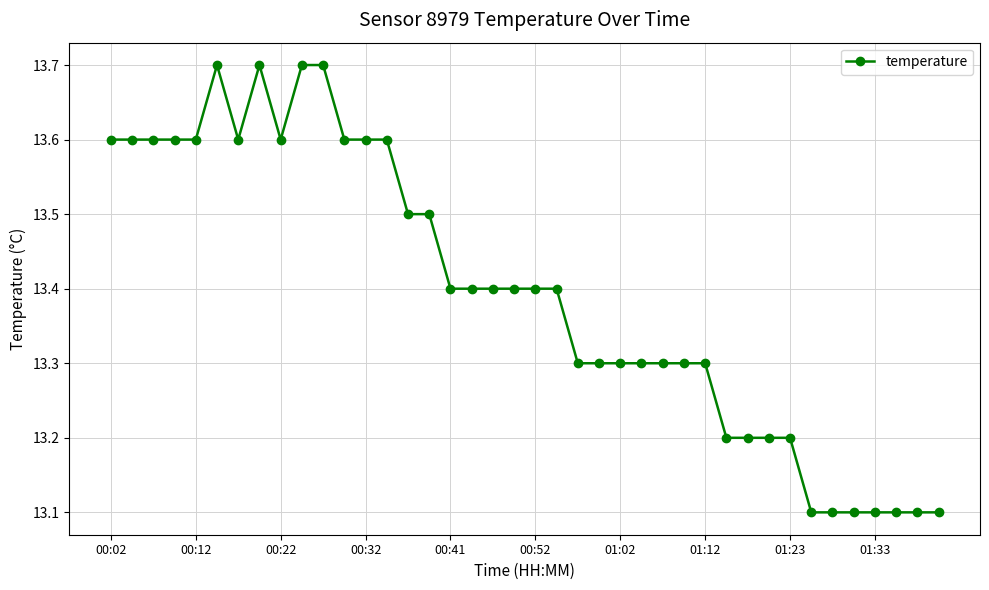

What is the minimum value shown in the chart?

13.1